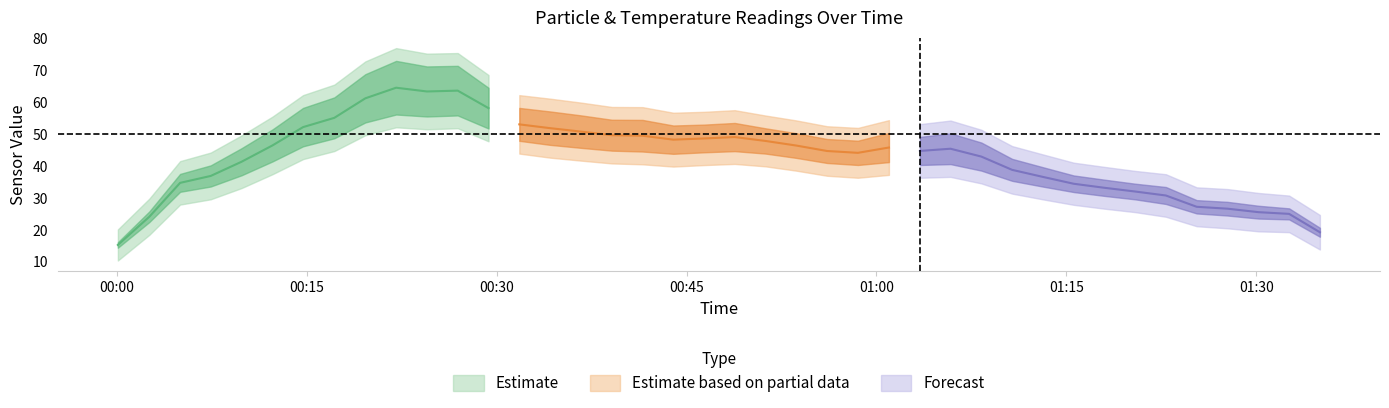

What is the value of the SDS_P1 point at the 15th from the left?

53.5